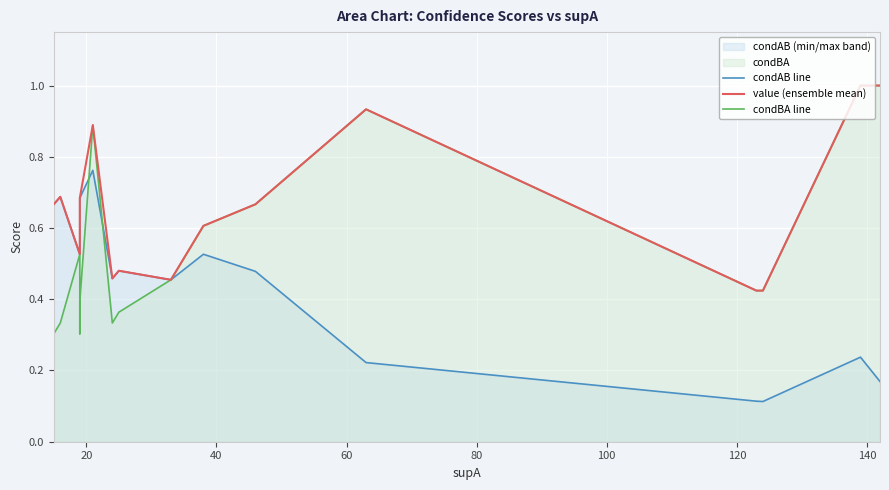

Which series has the largest total across all categories?

value (ensemble mean)